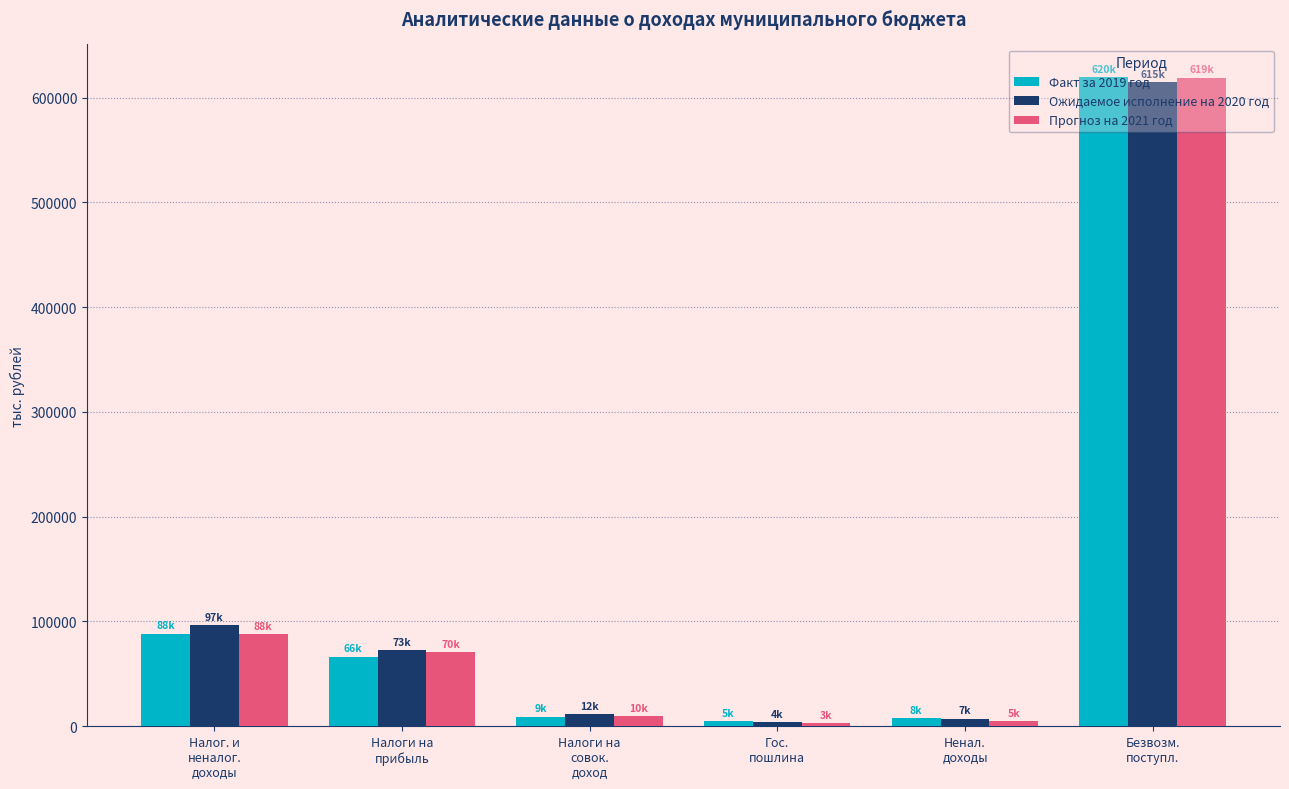

At which category is the sum across all series the highest?

Безвозм.
поступл.